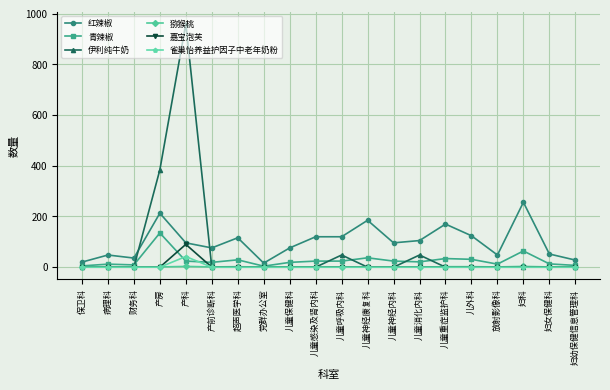

Between 儿童重症监护科 and 妇幼保健信息管理科, which series saw the biggest shift?

红辣椒